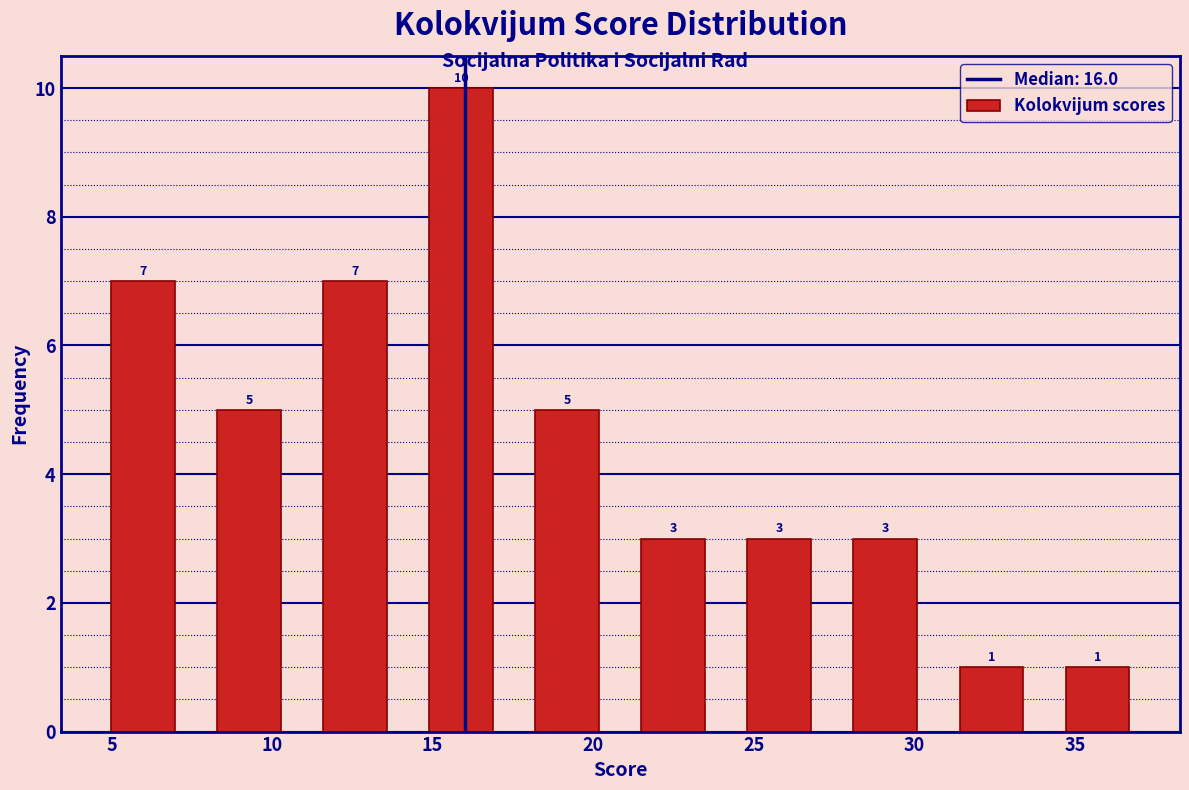

Which range on the x-axis has the tallest bar?

14.9 to 18.2